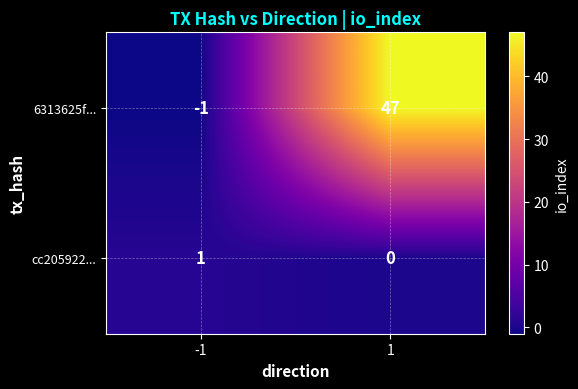

Reading right to left, what are all the values shown in this chart?

6313625f...: 47	-1
cc205922...: 0	1